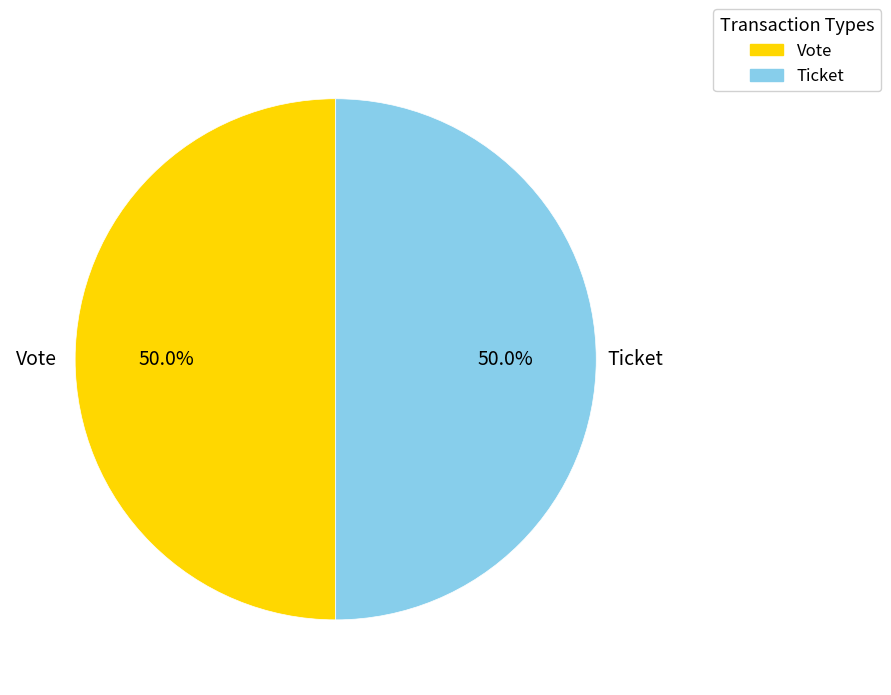

What percentage is NOT represented by Ticket?

50.0%